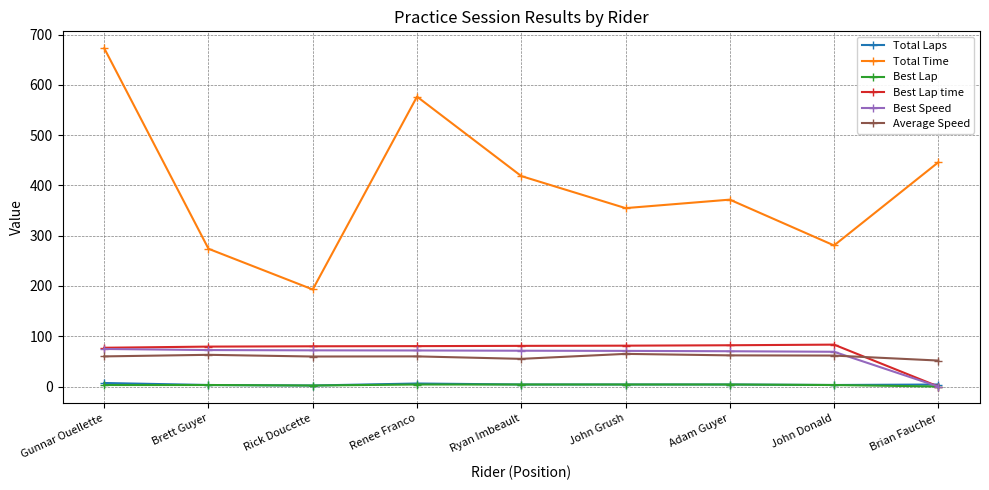

Where is Best Speed nearest to the value 37?

John Donald